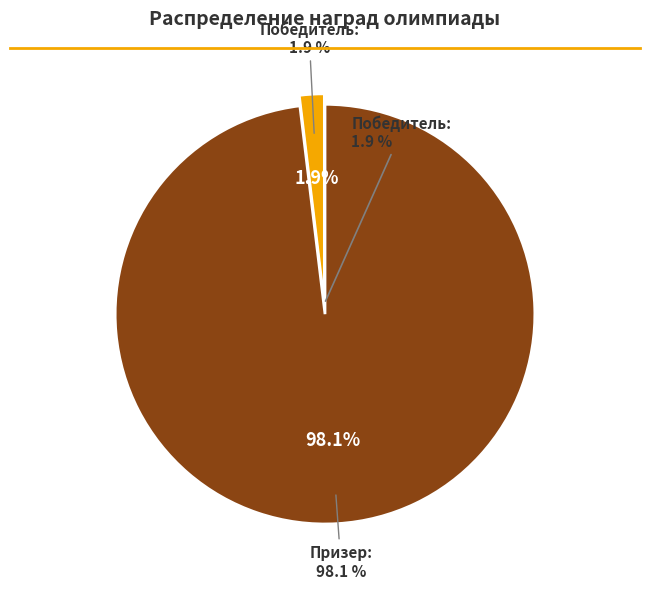

To the nearest percent, what portion does Призер represent?

98%